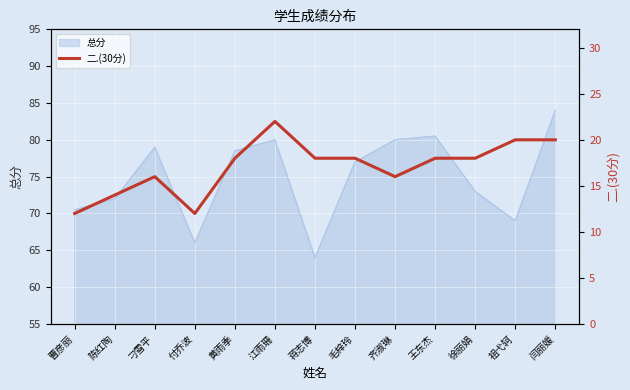

The value of 总分 at 齐淑琳 is 106.9. True or false?

False